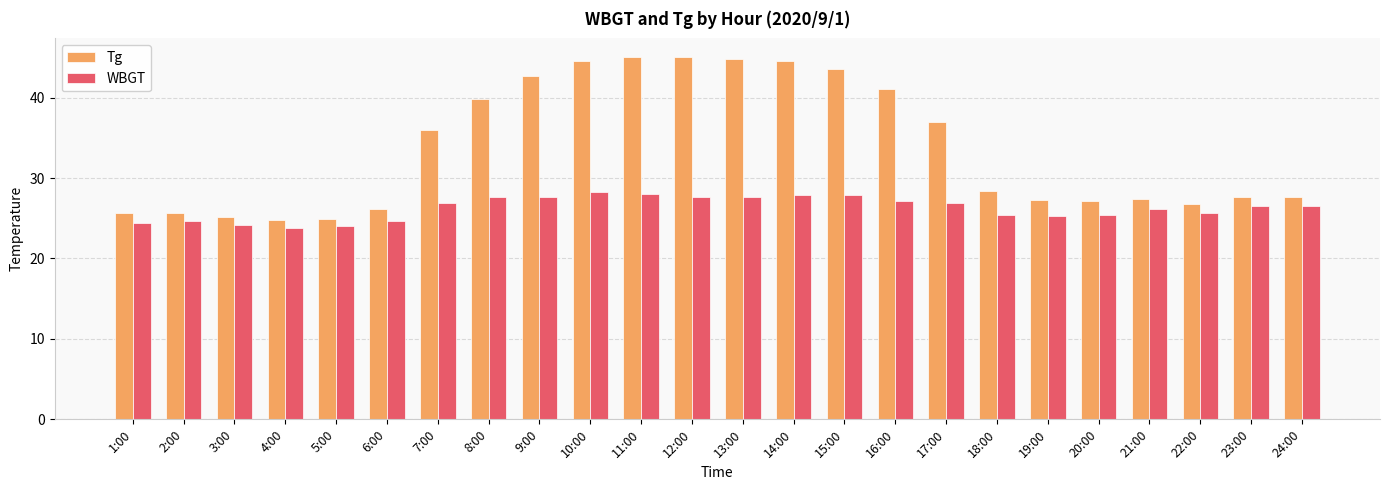

What is the approximate value of WBGT at 12:00?

27.6